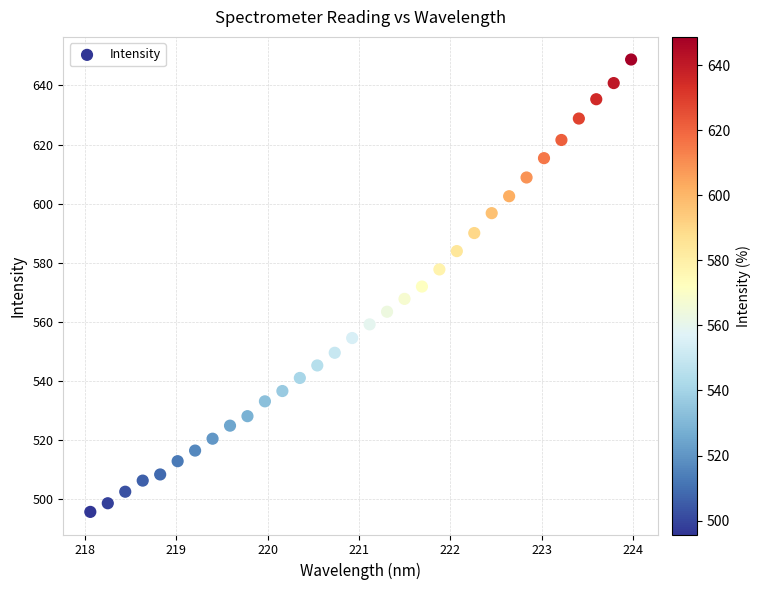

What is the range of Y values (max minus min)?

153.1